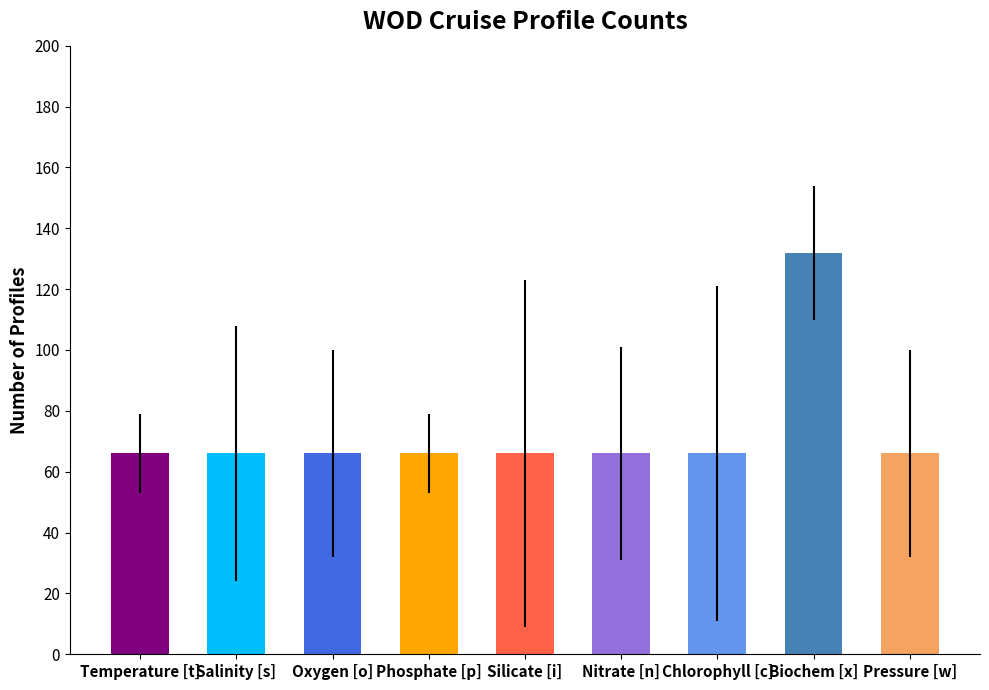

Reading left to right, extract all data points from this chart.

Temperature [t]=66	Salinity [s]=66	Oxygen [o]=66	Phosphate [p]=66	Silicate [i]=66	Nitrate [n]=66	Chlorophyll [c]=66	Biochem [x]=132	Pressure [w]=66